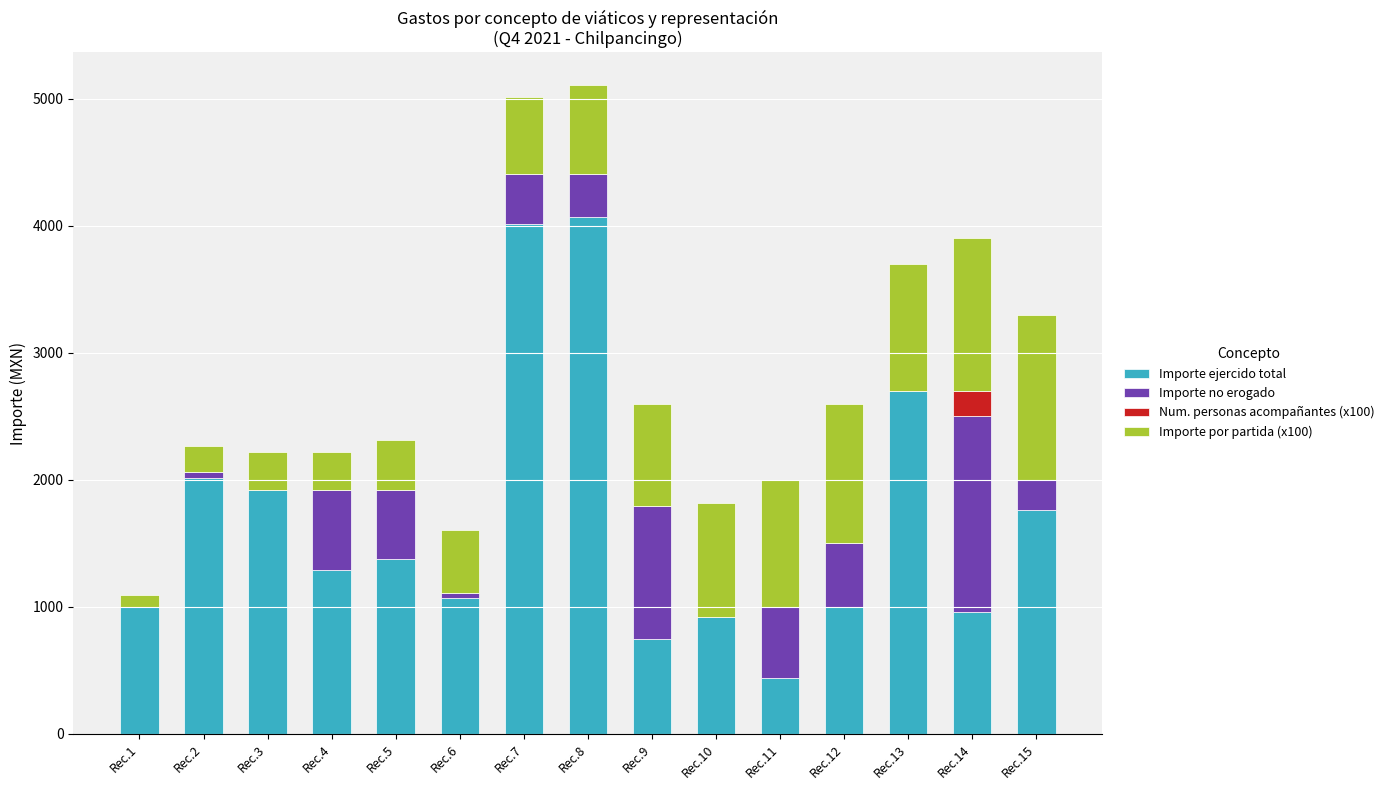

Count the number of data series in this chart.

4